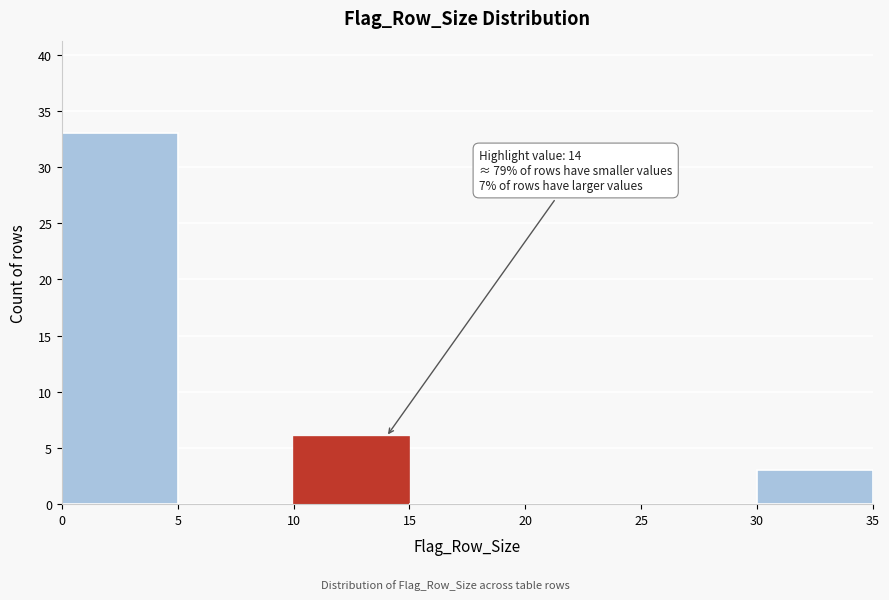

Over which range of the x-axis is the bar tallest?

0 to 5